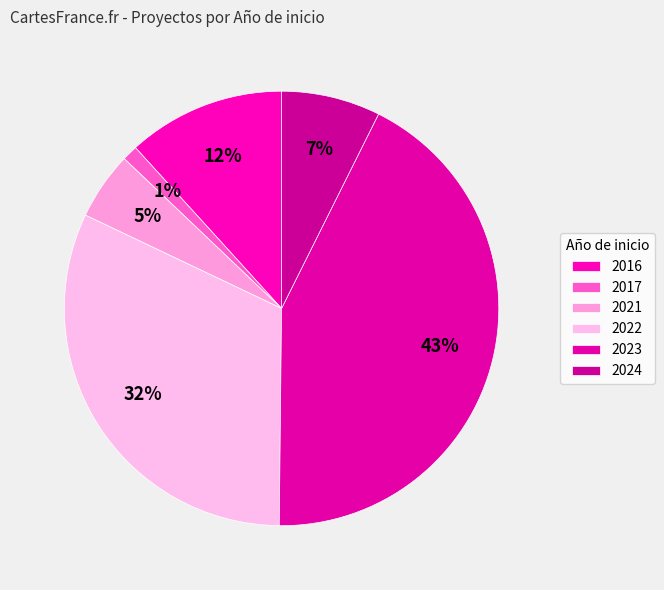

Which slice is the smallest?

2017